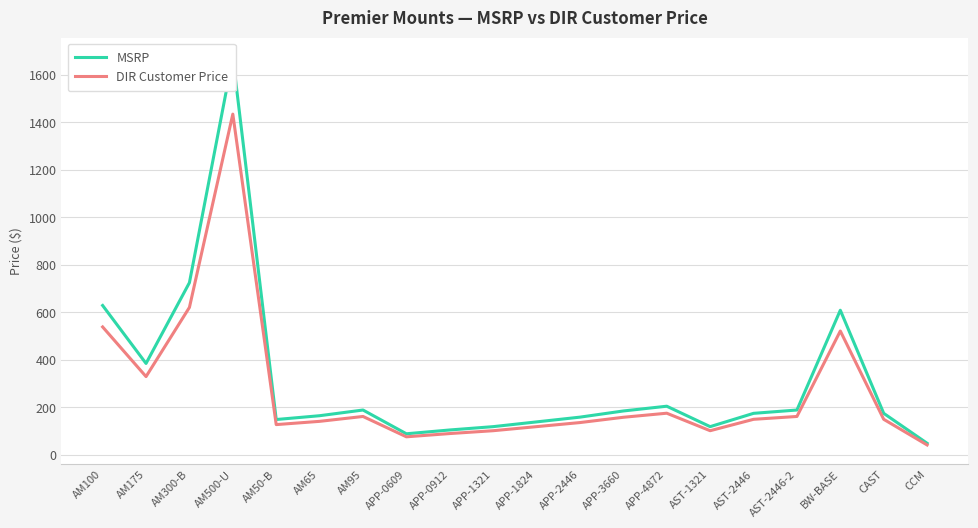

What is the difference between the maximum and minimum values in the DIR Customer Price series?

1392.5